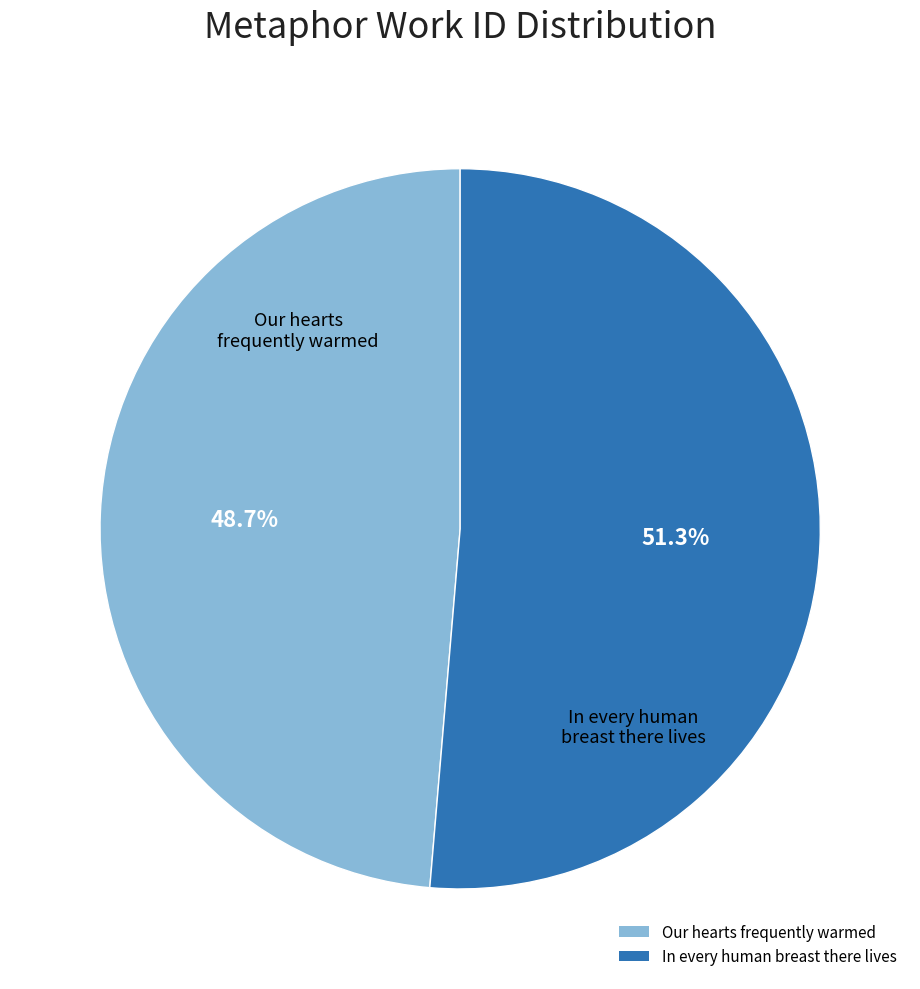

What percentage do Our hearts frequently warmed and In every human breast there lives together represent?

100.0%